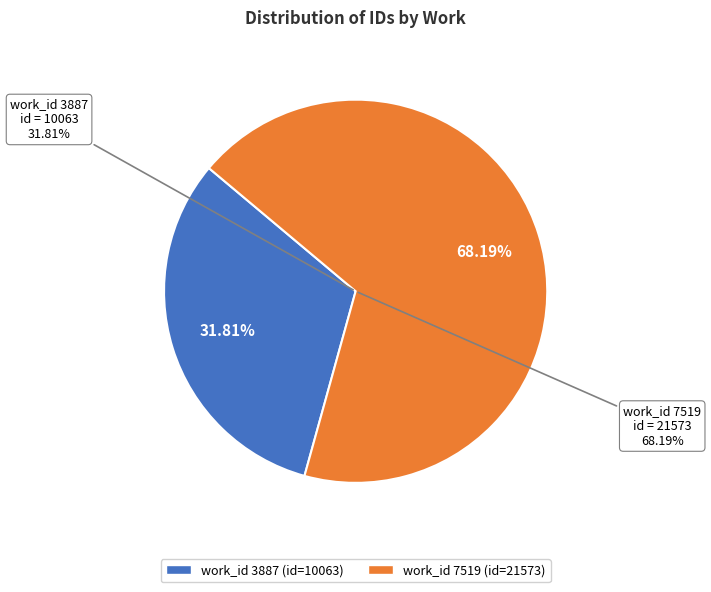

Does work_id 3887 account for over 50% of the chart?

No